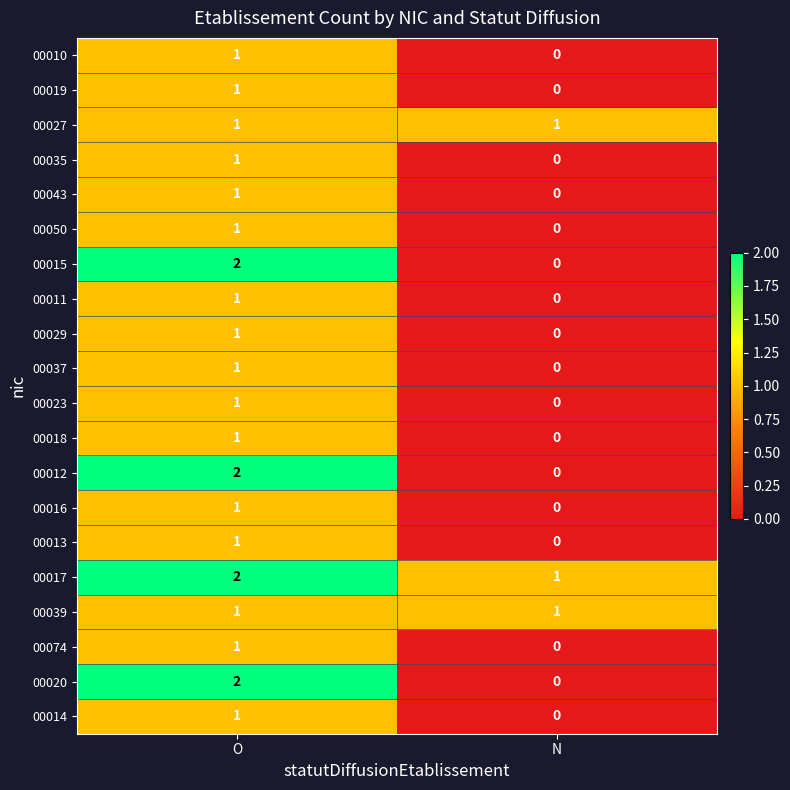

What is the total value across all series at O?

24